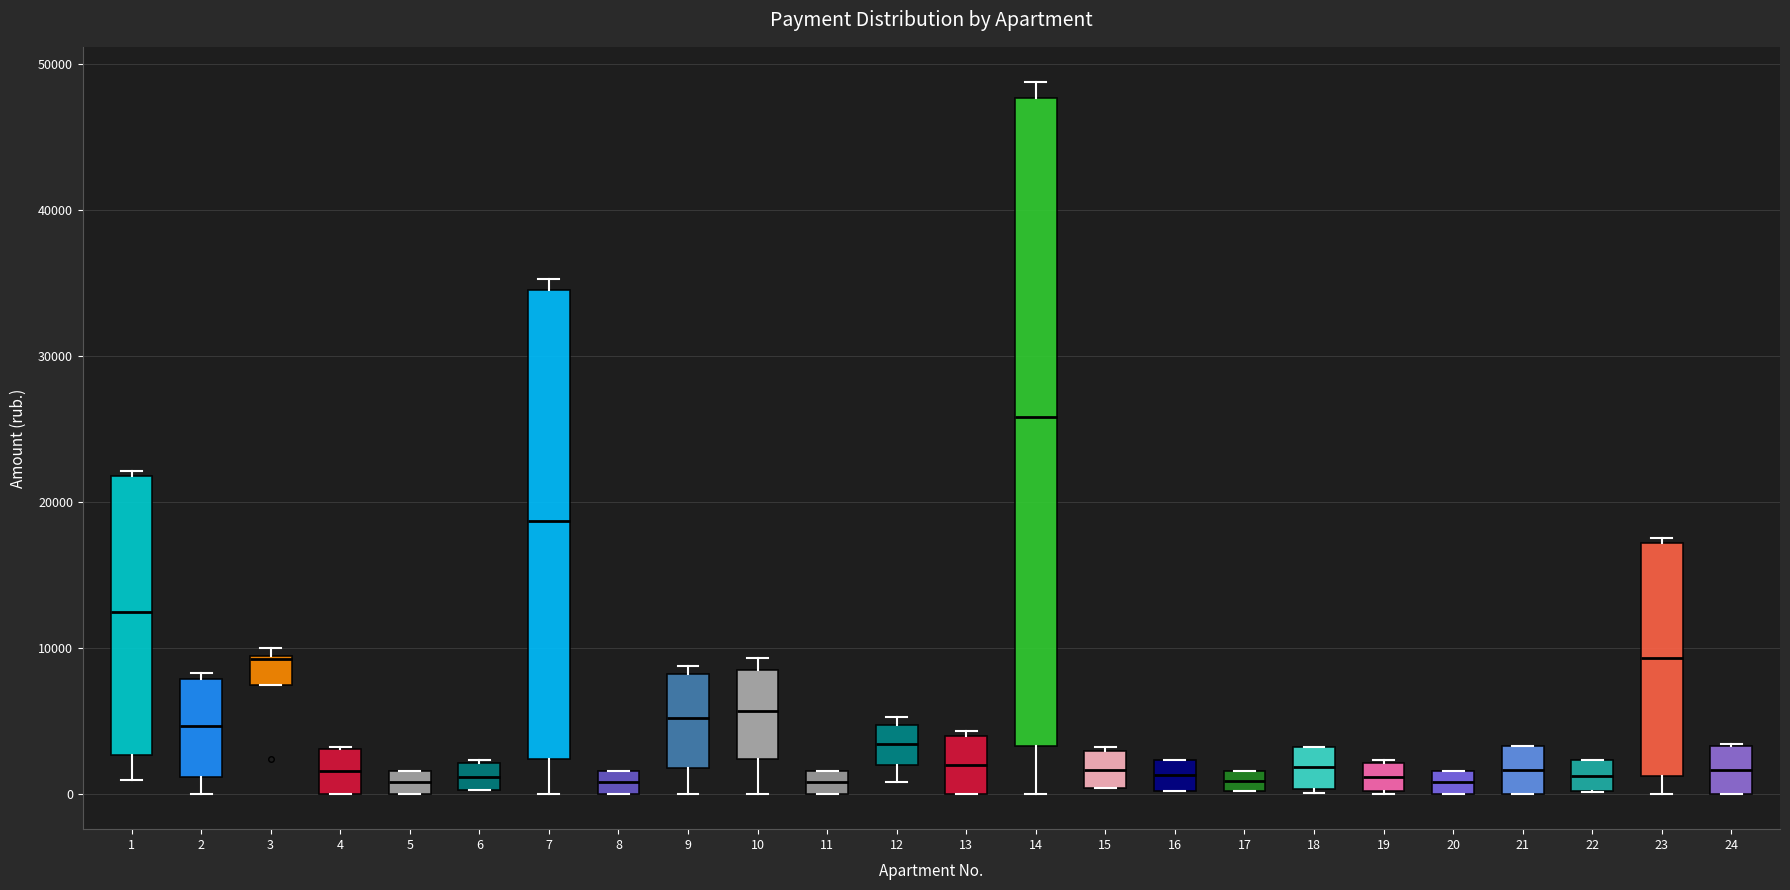

Comparing the boxes themselves (not the whiskers), which one is the tallest?

14